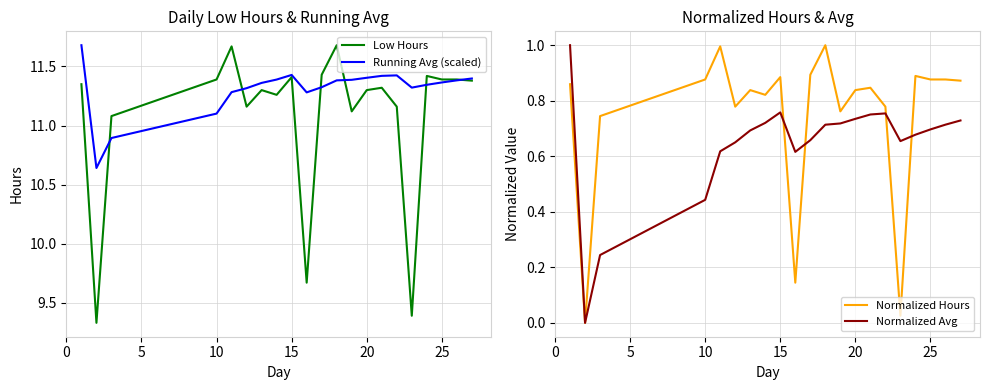

Does the chart have visible grid lines?

Yes